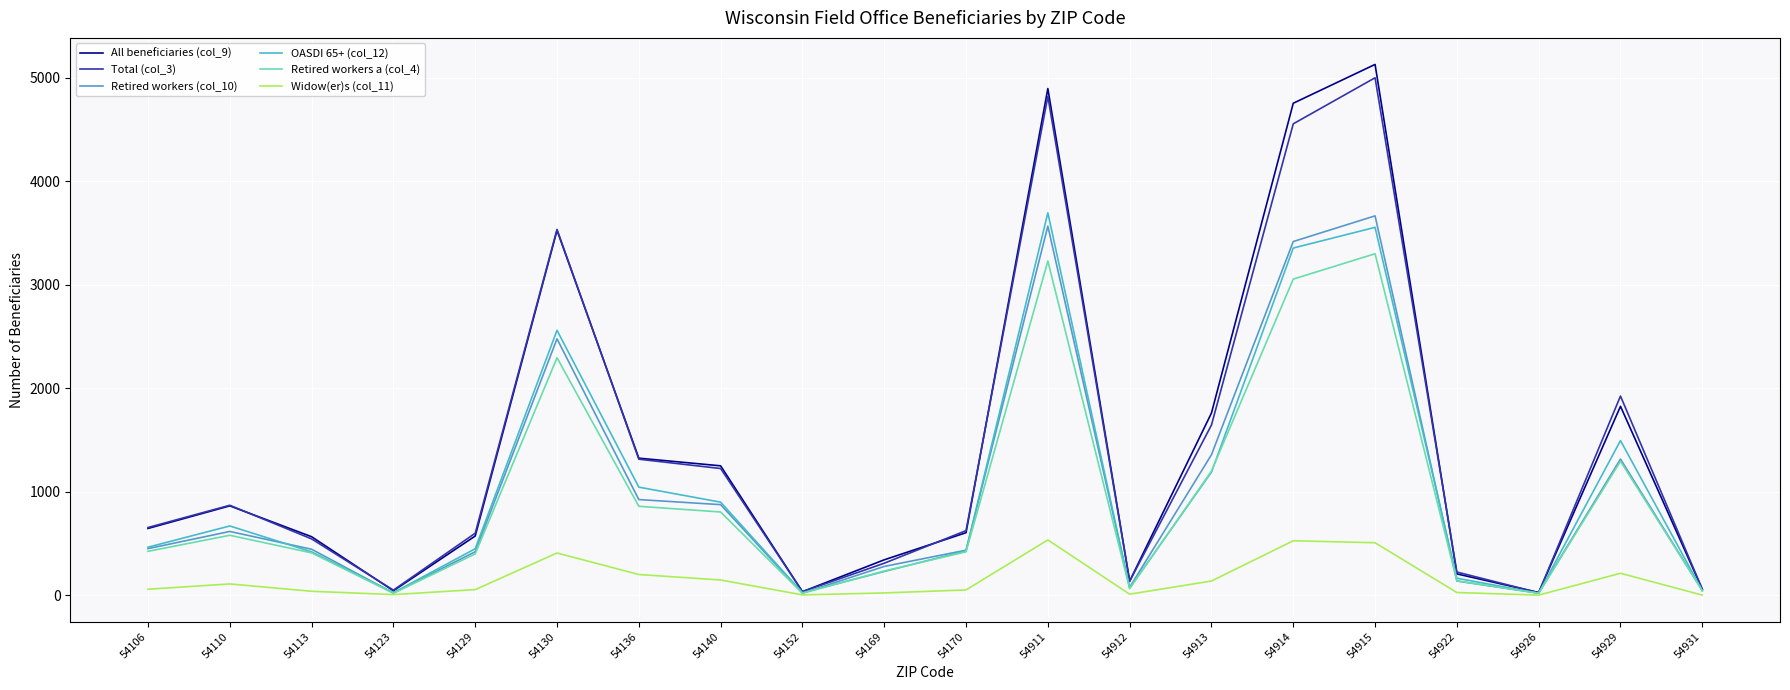

What is the difference between the Widow(er)s (col_11) values at 54926 and 54129?

53